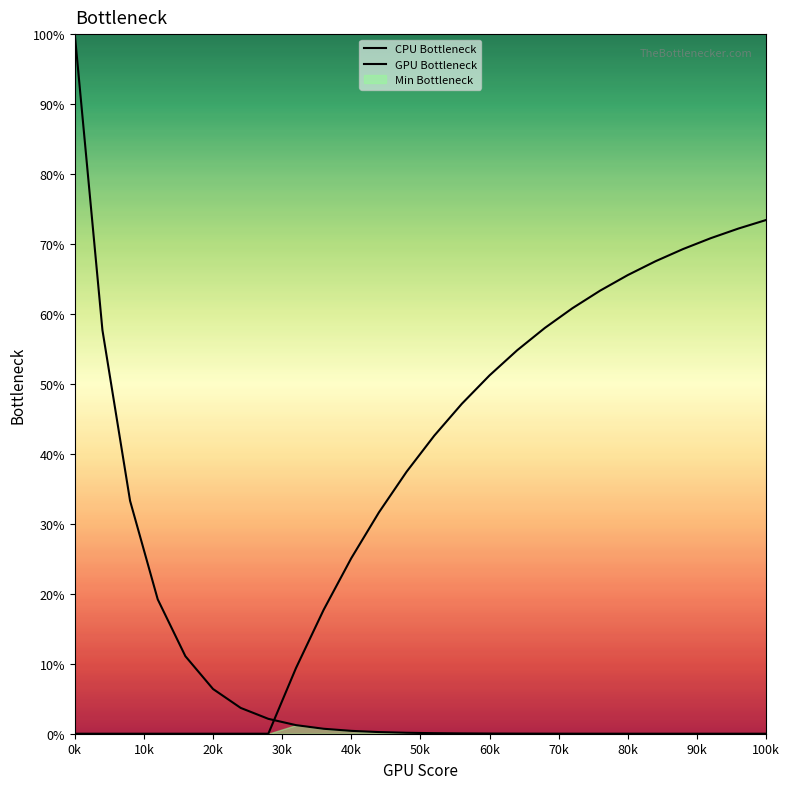

Does the chart have visible grid lines?

No